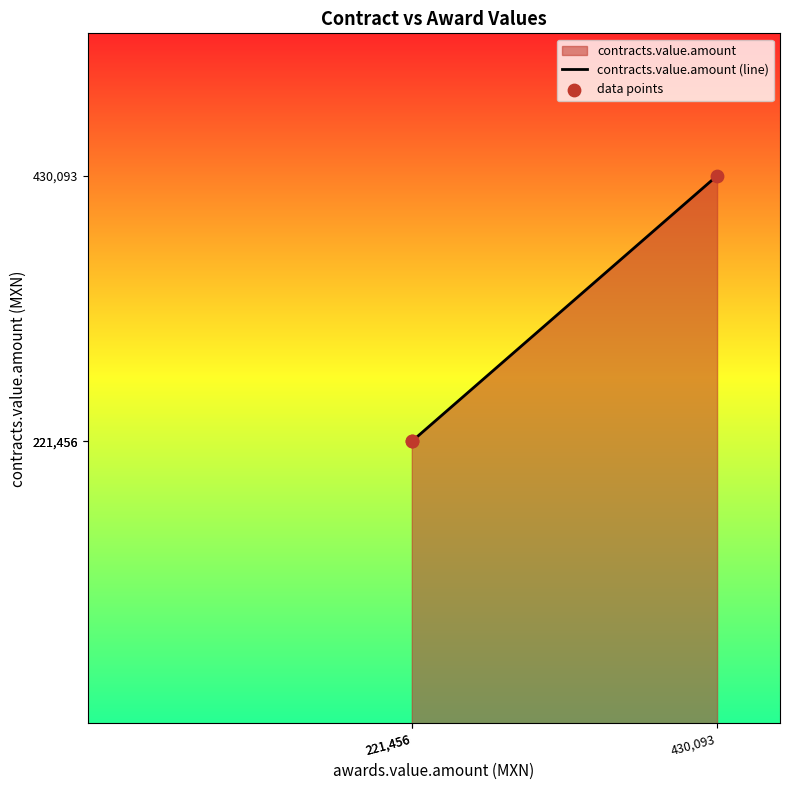

Which series has the largest total across all categories?

contracts.value.amount (line)